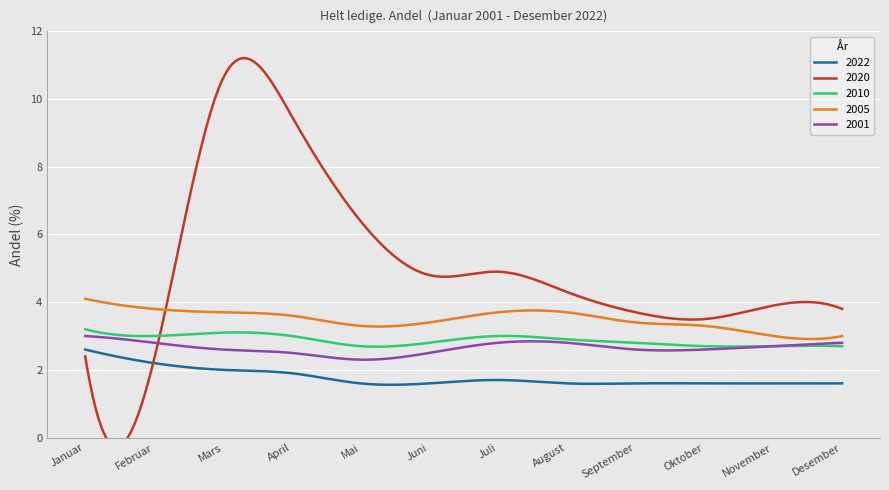

Is it true that 2022 equals 1.9 at April?

True